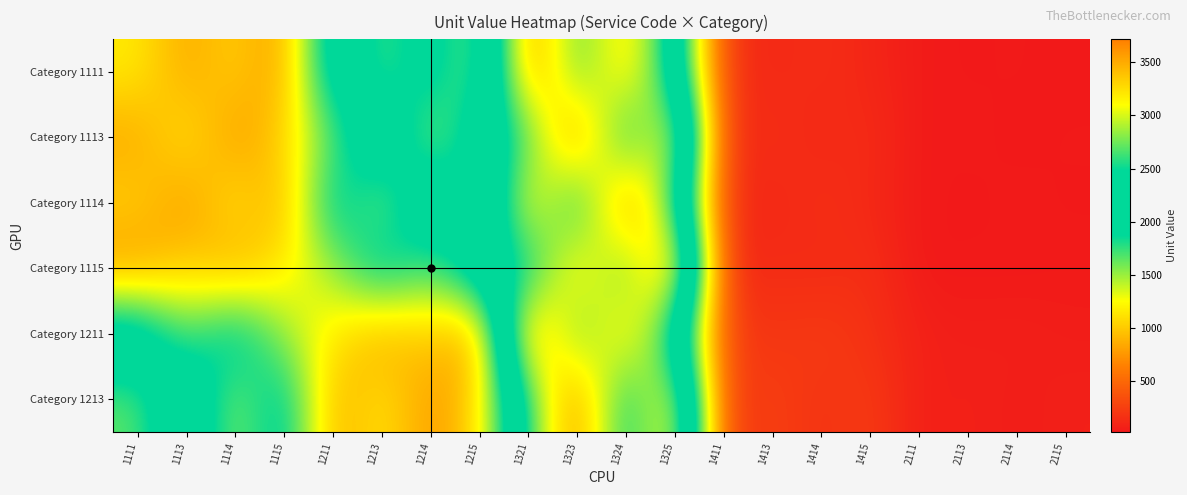

Reading left to right, list all the values displayed in this chart.

Category 1111: 1111=1172	1113=818	1114=1055	1115=736	1211=2342	1213=1635	1214=2108	1215=1472	1321=3715	1323=2593	1324=3344	1325=2334	1411=166	1413=116	1414=149	1415=104	2111=39	2113=27	2114=35	2115=24
Category 1113: 1111=818	1113=1172	1114=736	1115=1055	1211=1635	1213=2342	1214=1472	1215=2108	1321=2593	1323=3715	1324=2334	1325=3344	1411=116	1413=166	1414=104	1415=149	2111=27	2113=39	2114=24	2115=35
Category 1114: 1111=1055	1113=736	1114=1172	1115=818	1211=2108	1213=1472	1214=2342	1215=1635	1321=3344	1323=2334	1324=3715	1325=2593	1411=149	1413=104	1414=166	1415=116	2111=35	2113=24	2114=39	2115=27
Category 1115: 1111=736	1113=1055	1114=818	1115=1172	1211=1472	1213=2108	1214=1635	1215=2342	1321=2334	1323=3344	1324=2593	1325=3715	1411=104	1413=149	1414=116	1415=166	2111=24	2113=35	2114=27	2115=39
Category 1211: 1111=2342	1113=1635	1114=2108	1115=1472	1211=1172	1213=818	1214=1055	1215=736	1321=3715	1323=2593	1324=3344	1325=2334	1411=267	1413=186	1414=240	1415=167	2111=77	2113=54	2114=69	2115=49
Category 1213: 1111=1635	1113=2342	1114=1472	1115=2108	1211=818	1213=1172	1214=736	1215=1055	1321=2593	1323=3715	1324=2334	1325=3344	1411=186	1413=267	1414=167	1415=240	2111=54	2113=77	2114=49	2115=69